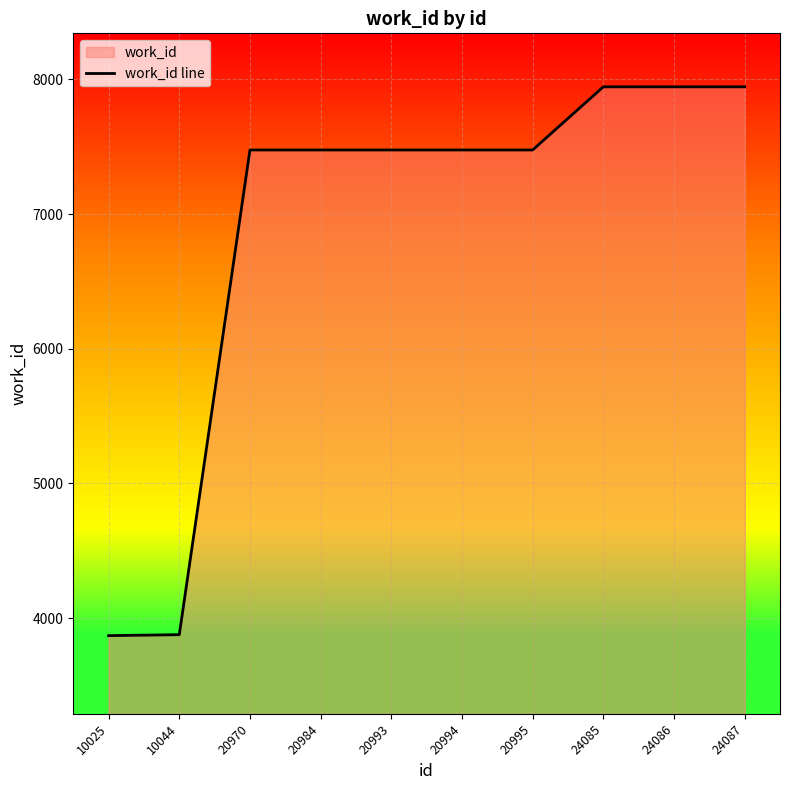

Between 24086 and 20994, which is larger?

24086